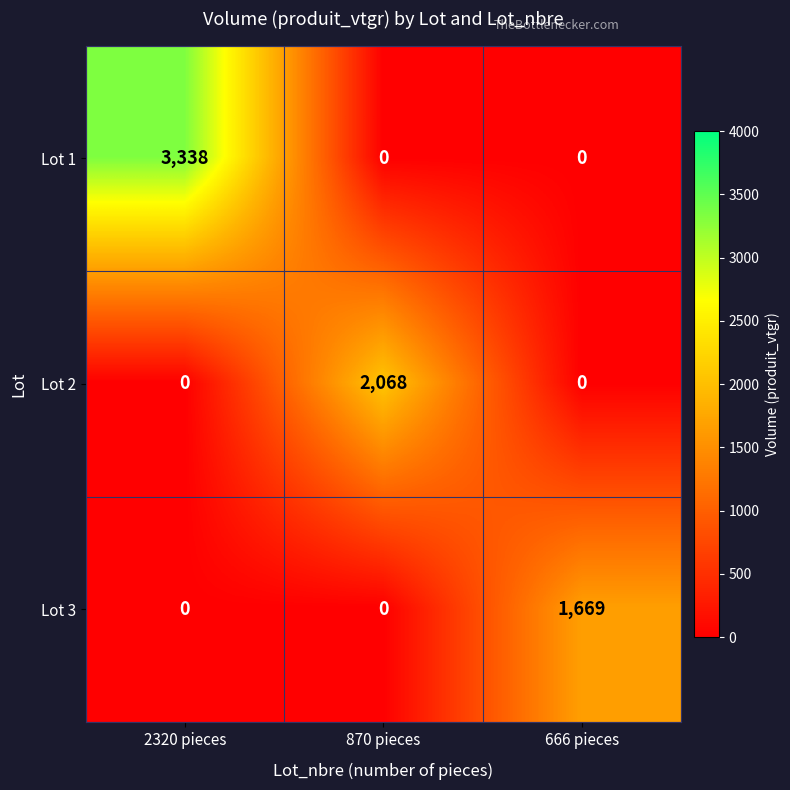

Which label corresponds to the largest value in the chart?

2320 pieces